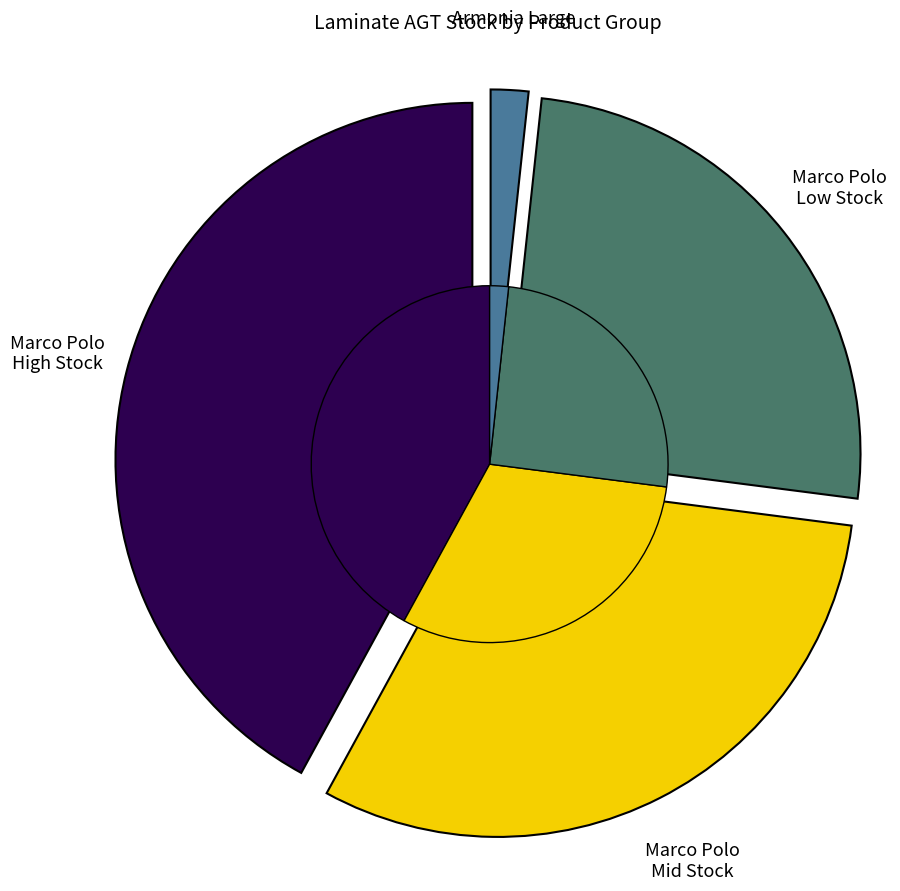

The 271712103 slice represents 1% of the pie. True or false?

False